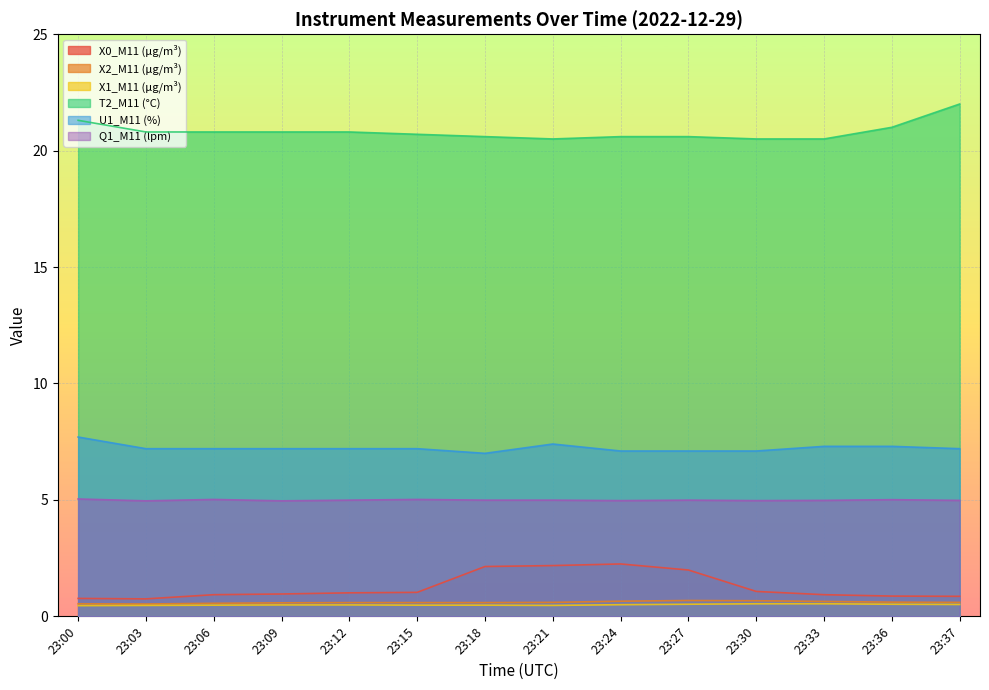

Which series changed the most between 23:36 and 23:37?

T2_M11 (°C)